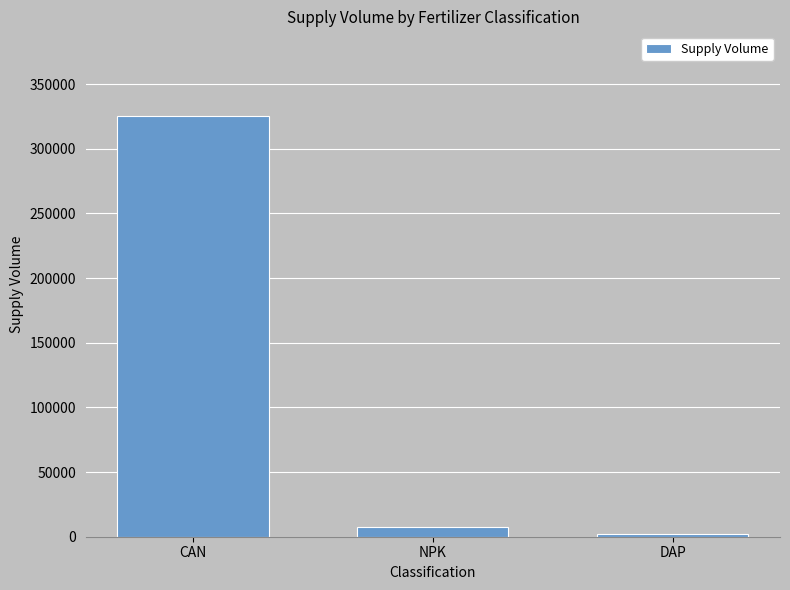

Reading left to right, what are all the values shown in this chart?

CAN=325600	NPK=7500	DAP=2000